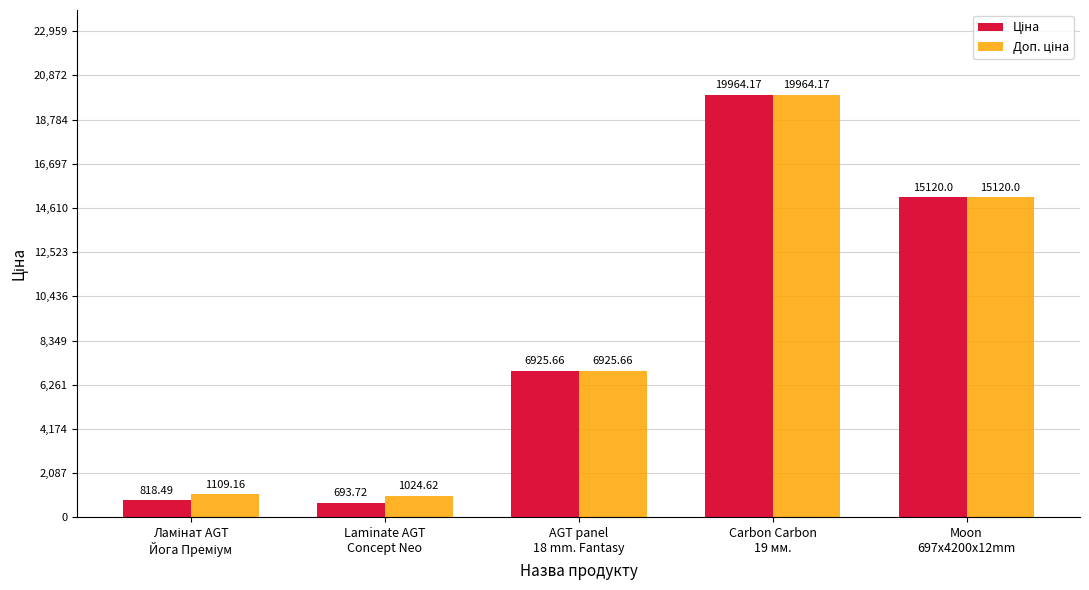

How many bars are there in total?

10